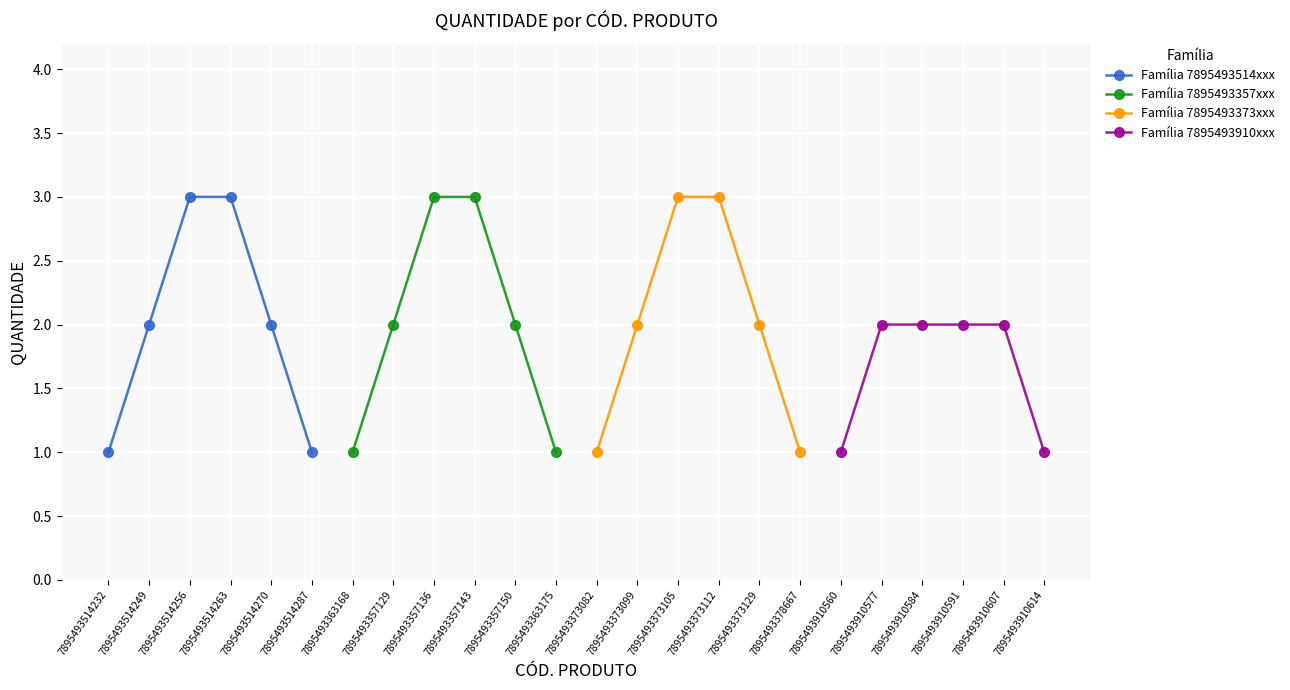

Count the Família 7895493910xxx values in the range 1 to 2.

6